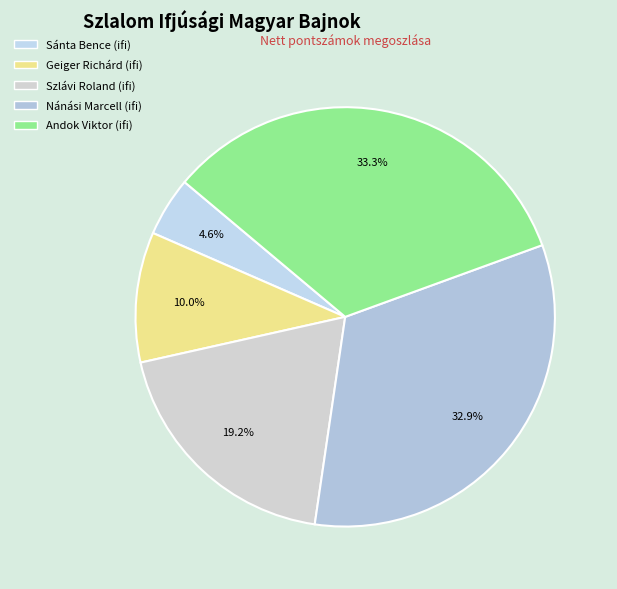

What percentage is the Nánási Marcell (ifi) slice, to the nearest percent?

33%